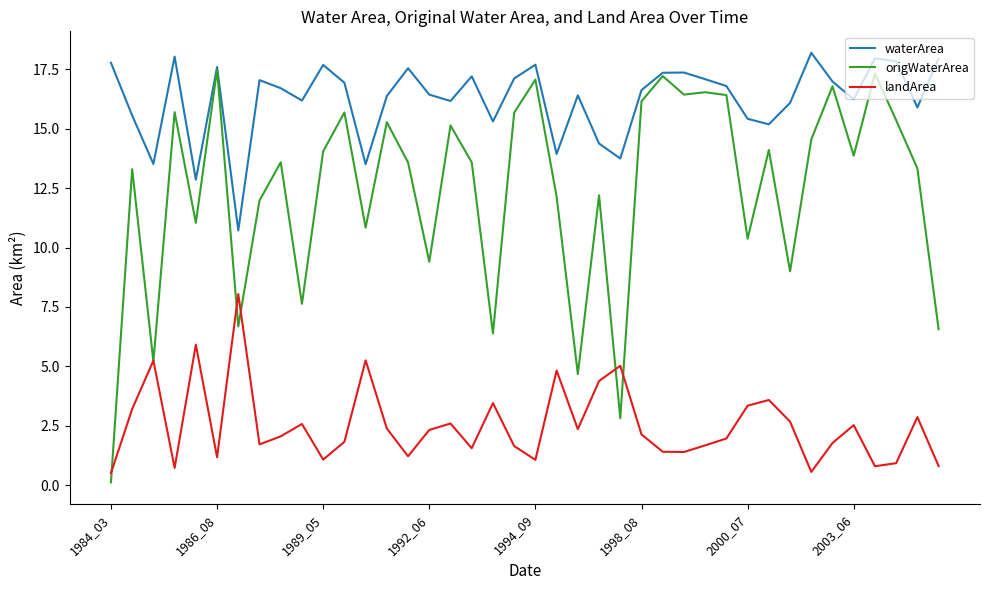

Which series has the largest total across all categories?

waterArea